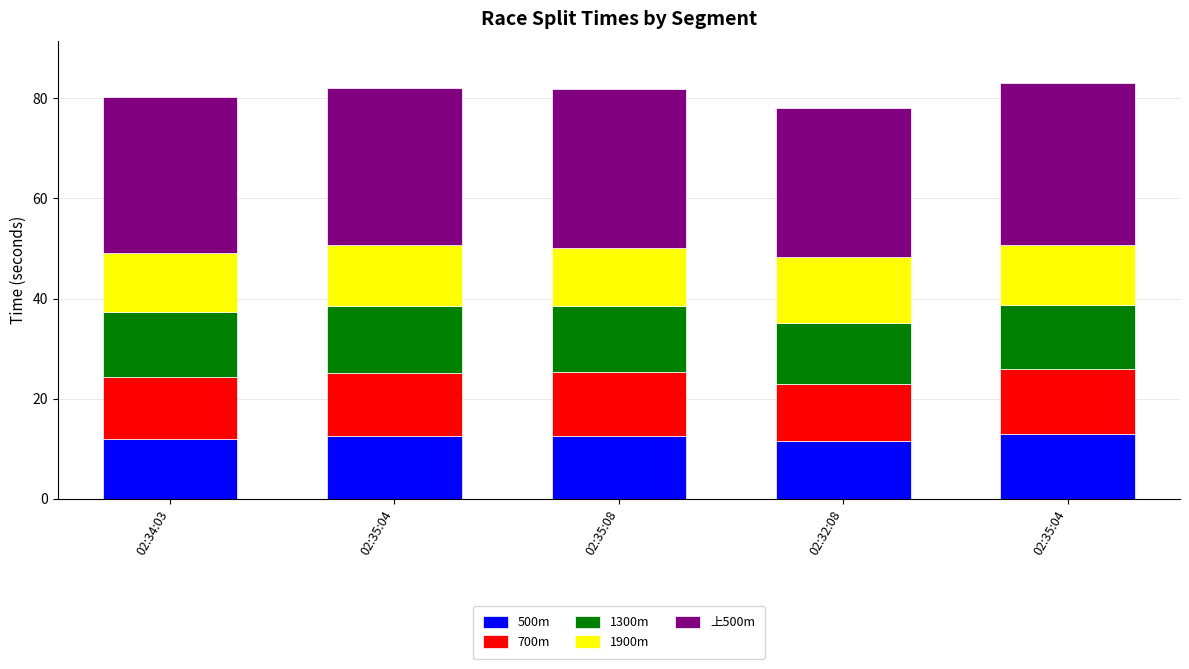

How many series are shown in this chart?

5